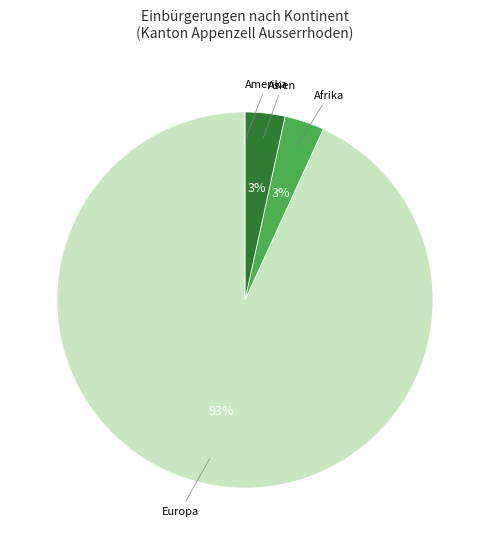

Does any single category account for the majority?

Yes